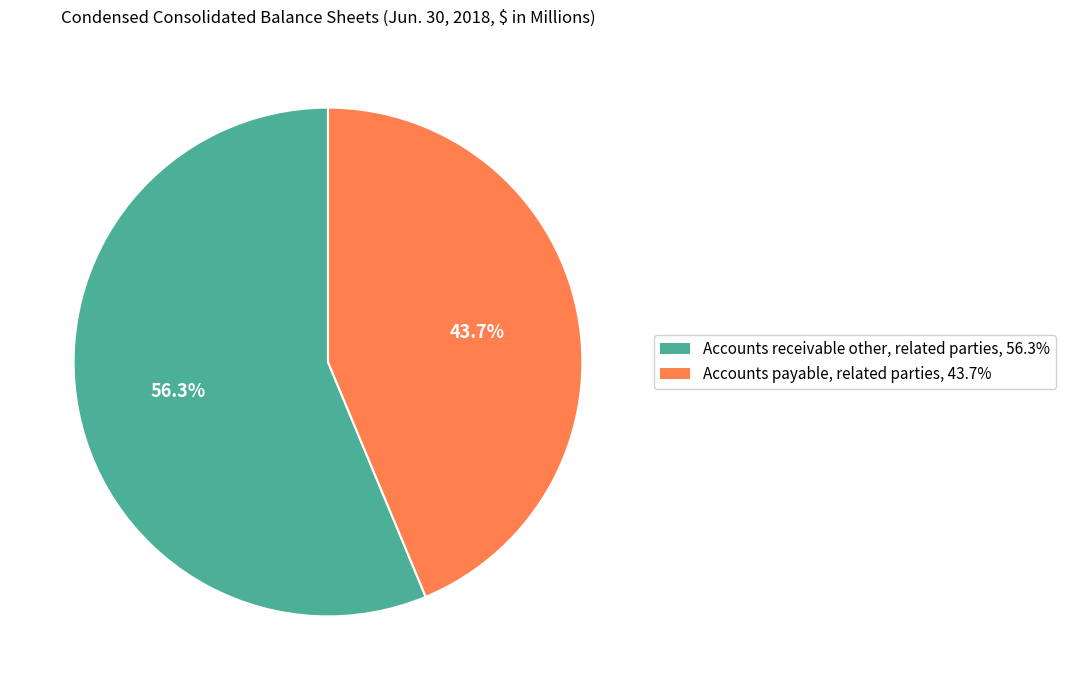

To the nearest percent, what is the combined percentage of Accounts payable, related parties and Accounts receivable other, related parties?

100%